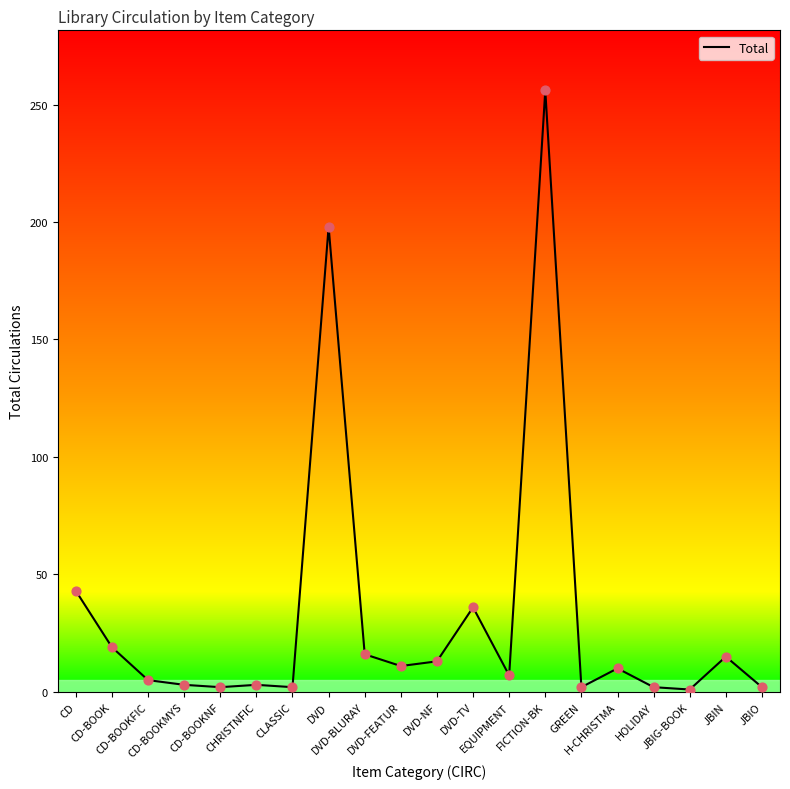

Approximately how many times larger is the value at DVD-TV compared to DVD-FEATUR?

3.3